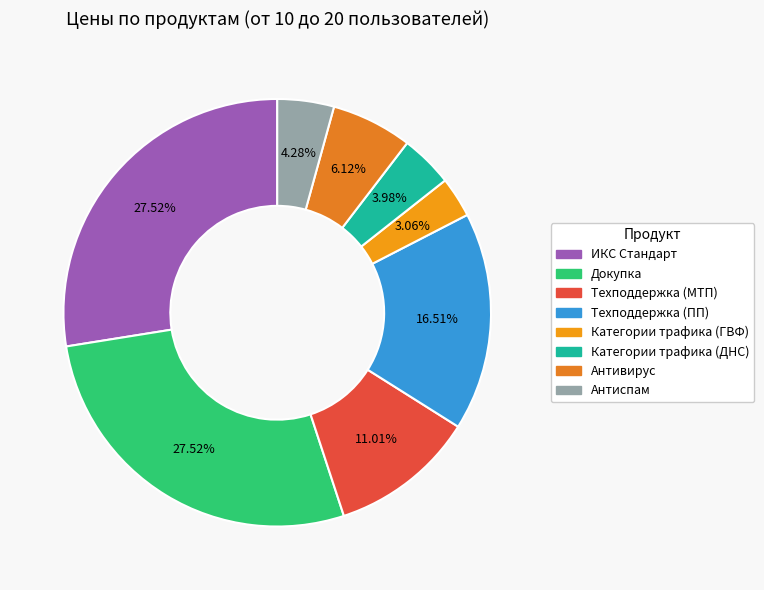

To the nearest percent, what portion does Техподдержка (МТП) represent?

11%